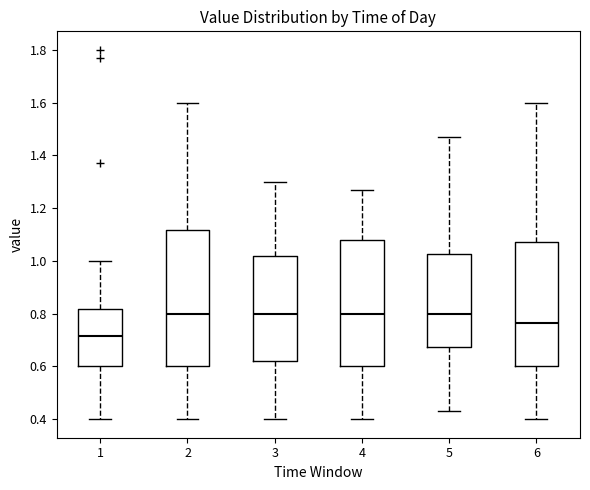

Where does the lower whisker of the box at x = 1 end on the y-axis? The values are not printed on the chart, so give them approximately, as read against the axis.

0.40